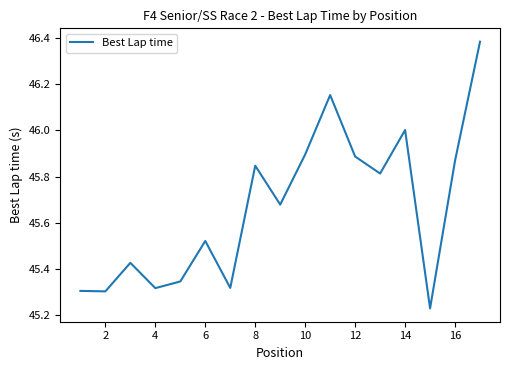

What is the sum of all values?

776.3